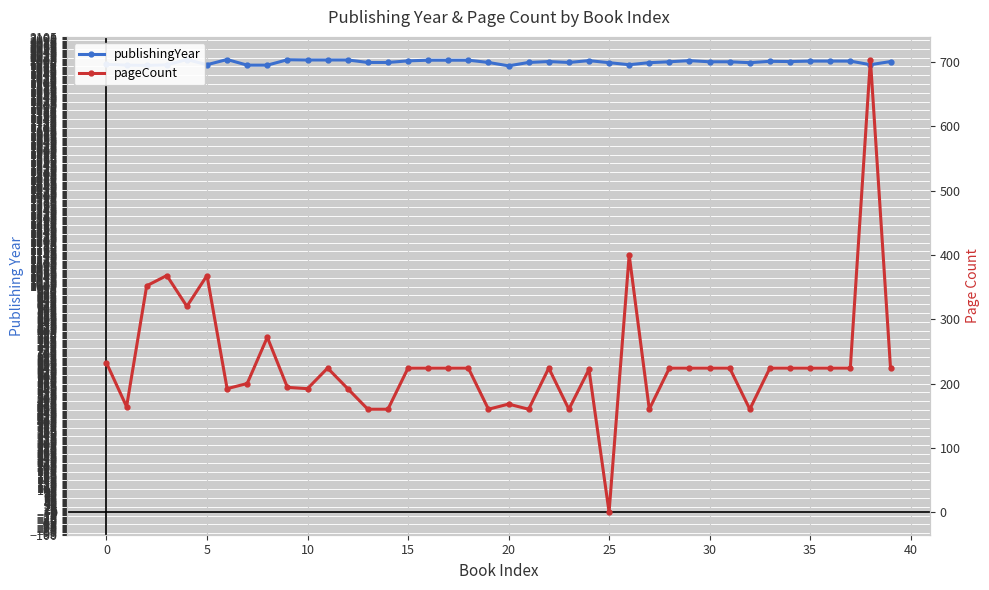

What are all the series names shown in the legend?

publishingYear, pageCount